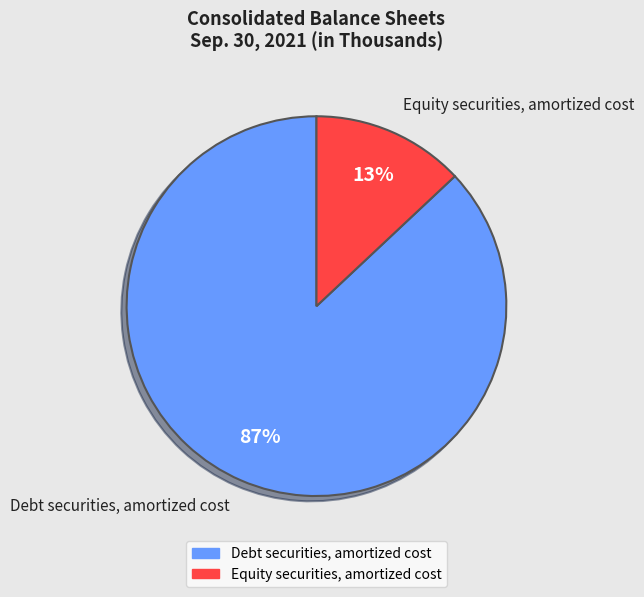

How many segments does this pie chart have?

2